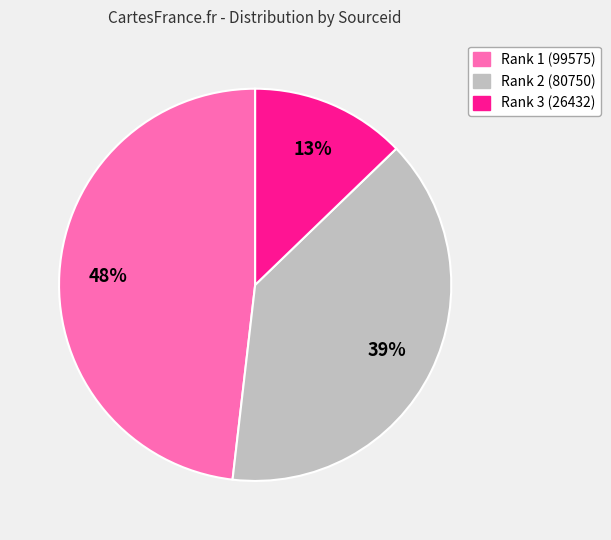

Count the number of slices in the pie.

3